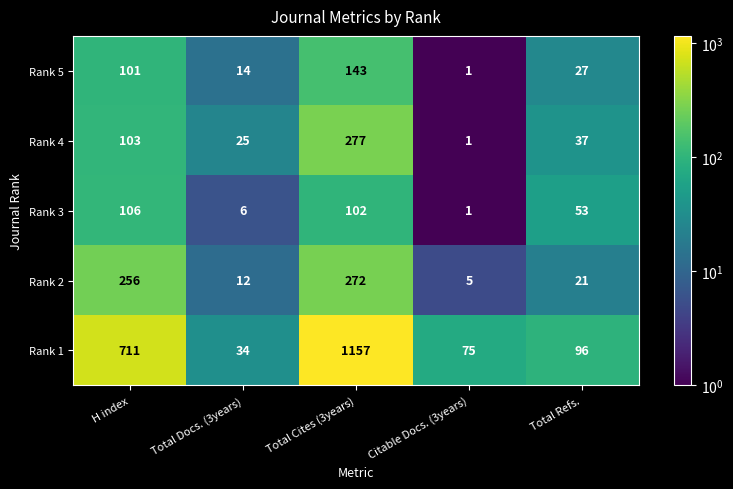

Rank the series by their maximum value, from lowest to highest.

Rank 3, Rank 5, Rank 2, Rank 4, Rank 1